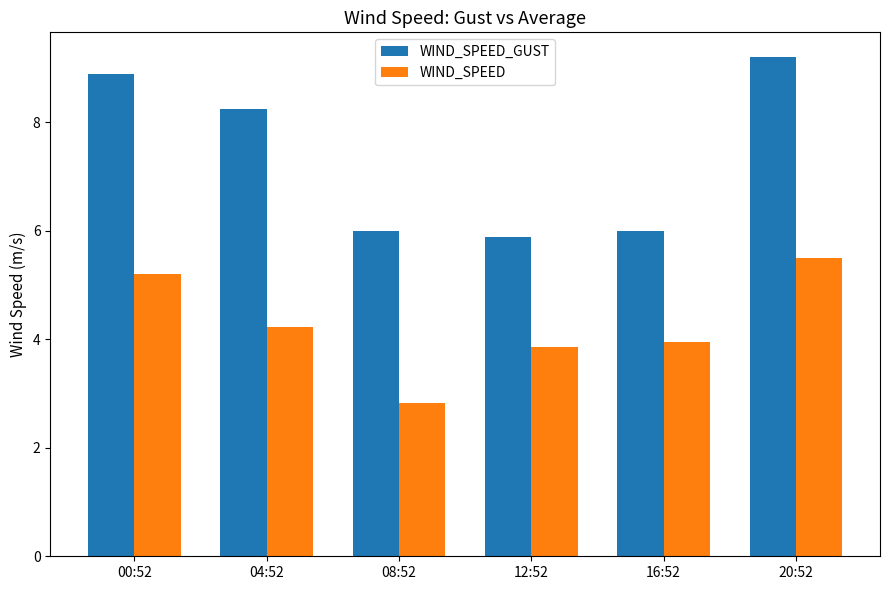

What is the smallest value displayed?

2.8